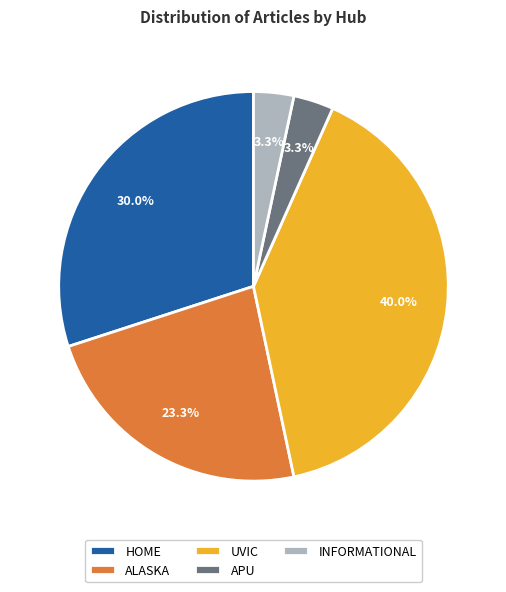

What is the largest slice in the pie chart?

UVIC